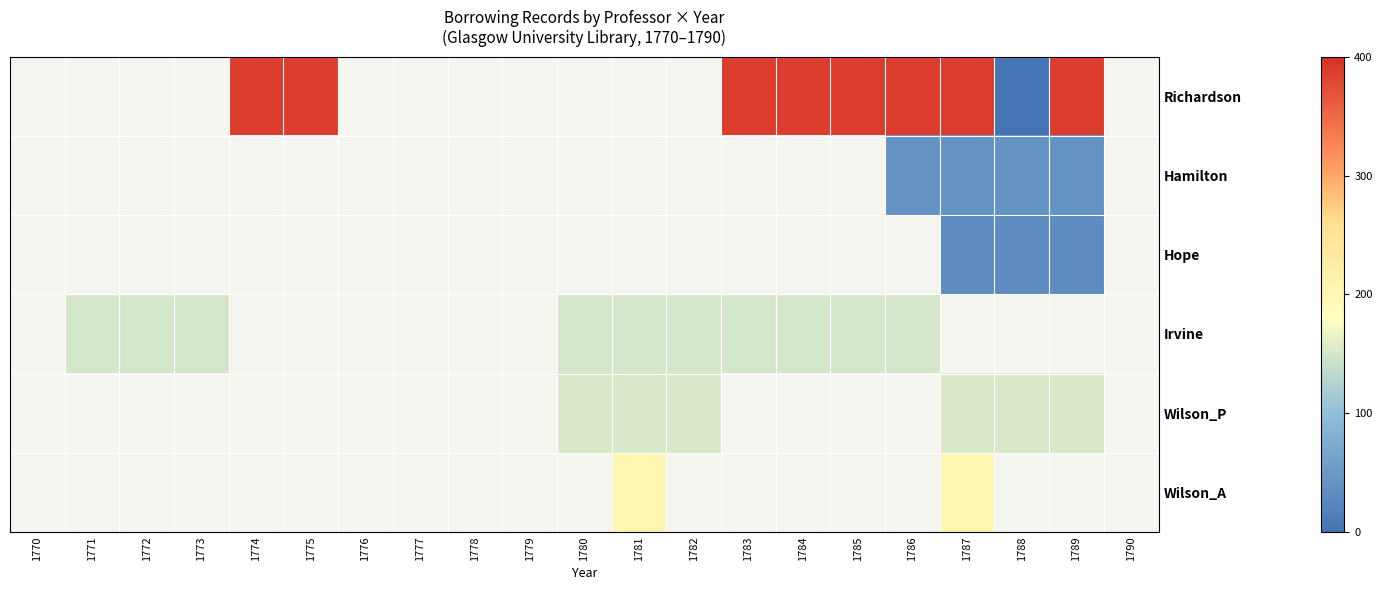

Is it true that Wilson_P equals 153.0 at 1780?

True